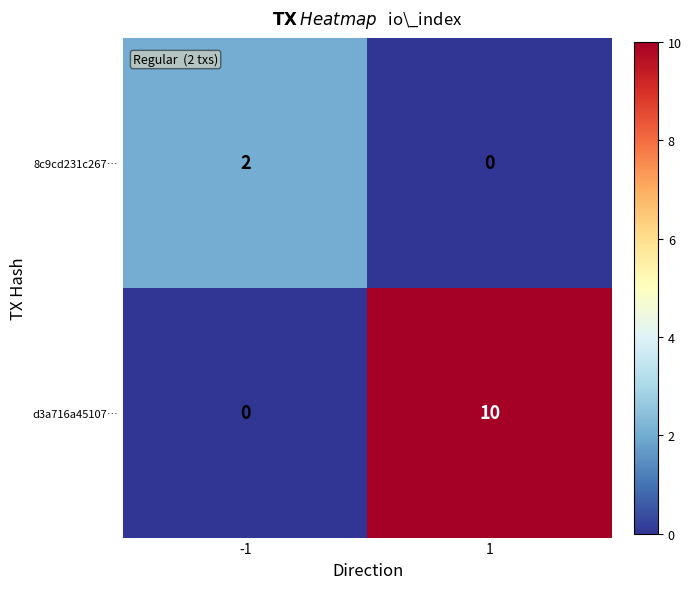

At how many categories does at least one series exceed 7?

1